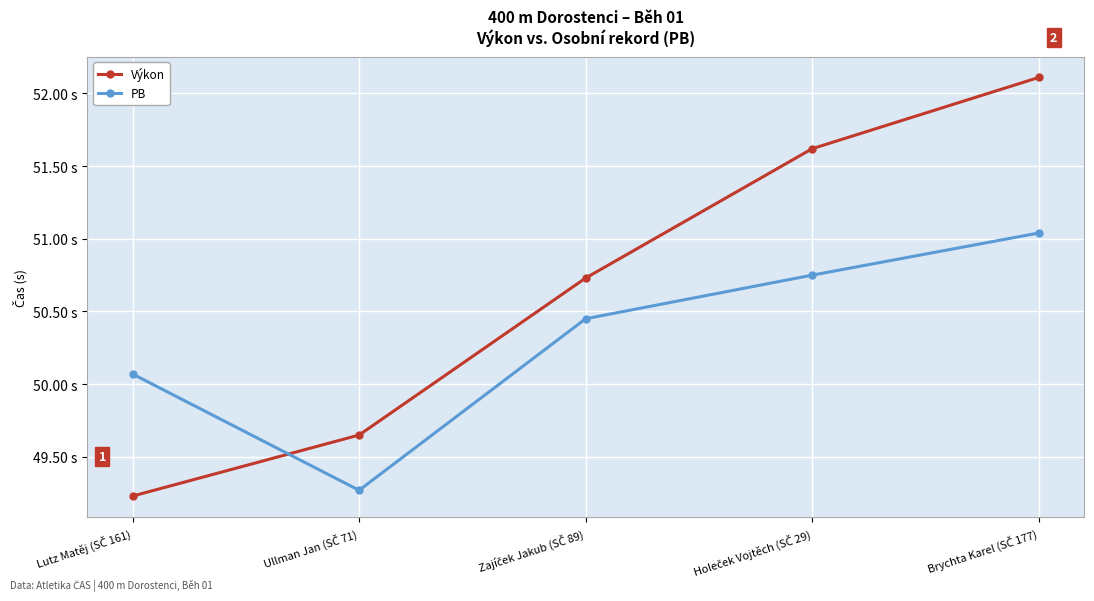

Rank the categories by Výkon value from highest to lowest.

Brychta Karel (SČ 177), Holeček Vojtěch (SČ 29), Zajíček Jakub (SČ 89), Ullman Jan (SČ 71), Lutz Matěj (SČ 161)